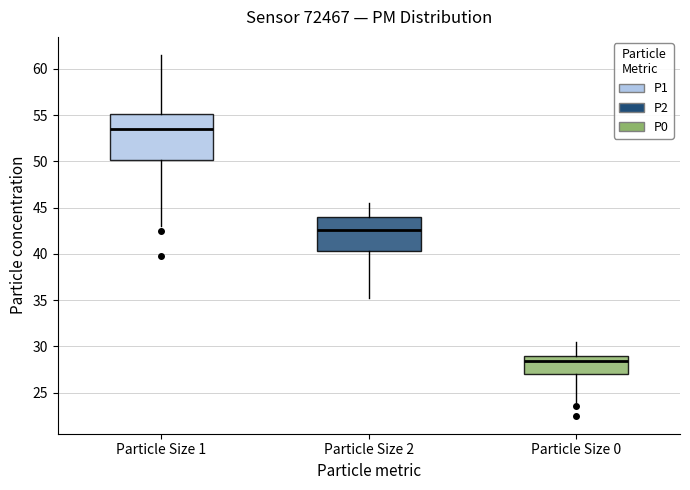

Where is the upper edge of the box for Particle Size 1 on the y-axis? The values are not printed on the chart, so give them approximately, as read against the axis.

55.0